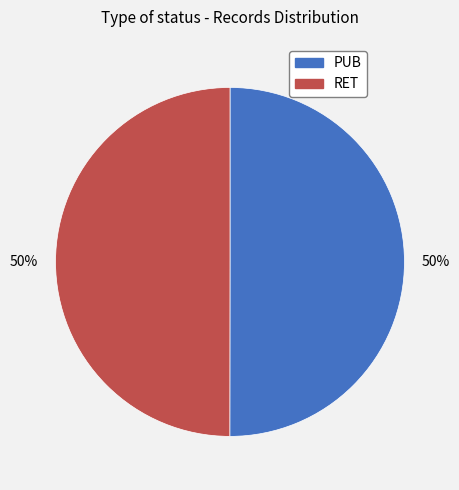

Is the sum of RET and PUB greater than half?

Yes